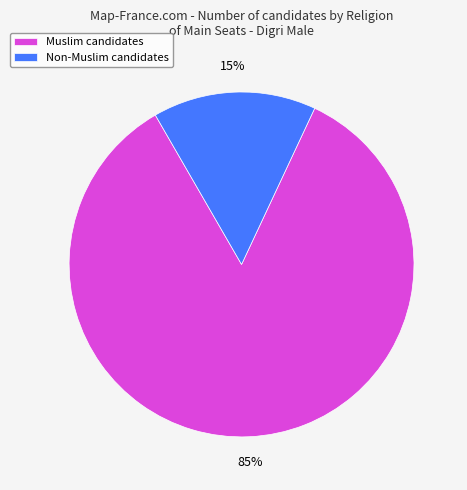

Count the number of slices in the pie.

2